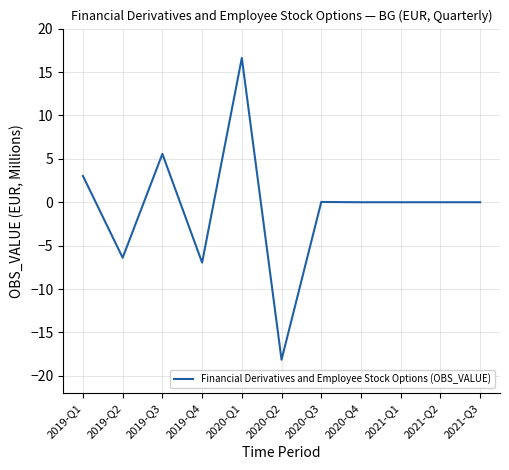

At which category does the chart reach its minimum across all series?

2020-Q2